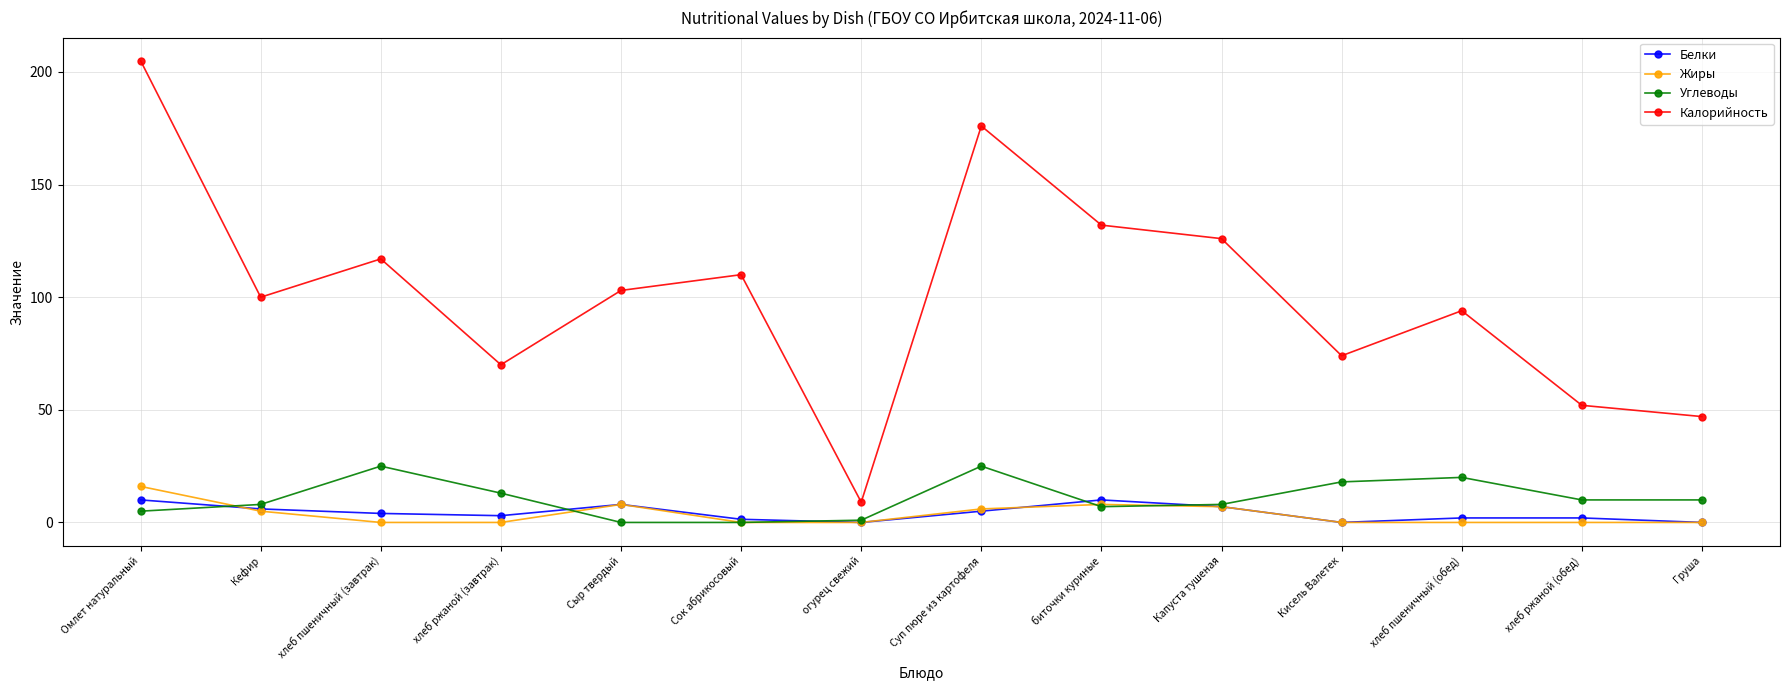

True or false: Калорийность has more than 1 interior local peaks.

True